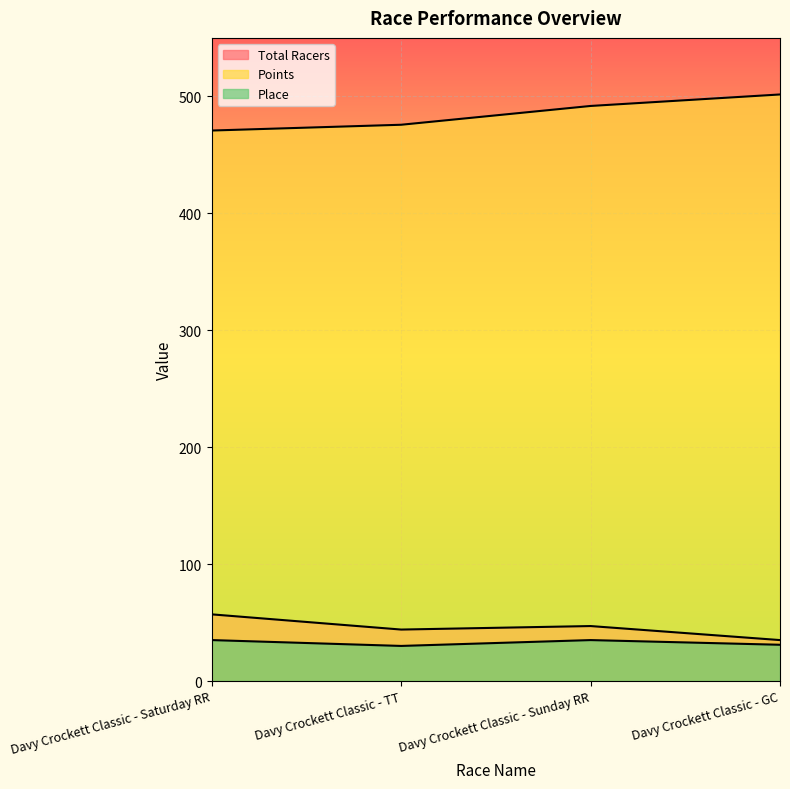

Which category has the highest value in the Points series?

Davy Crockett Classic - GC